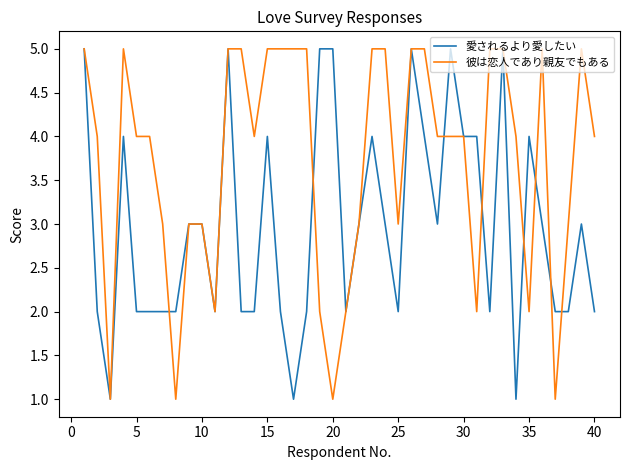

Which series has the largest total across all categories?

彼は恋人であり親友でもある